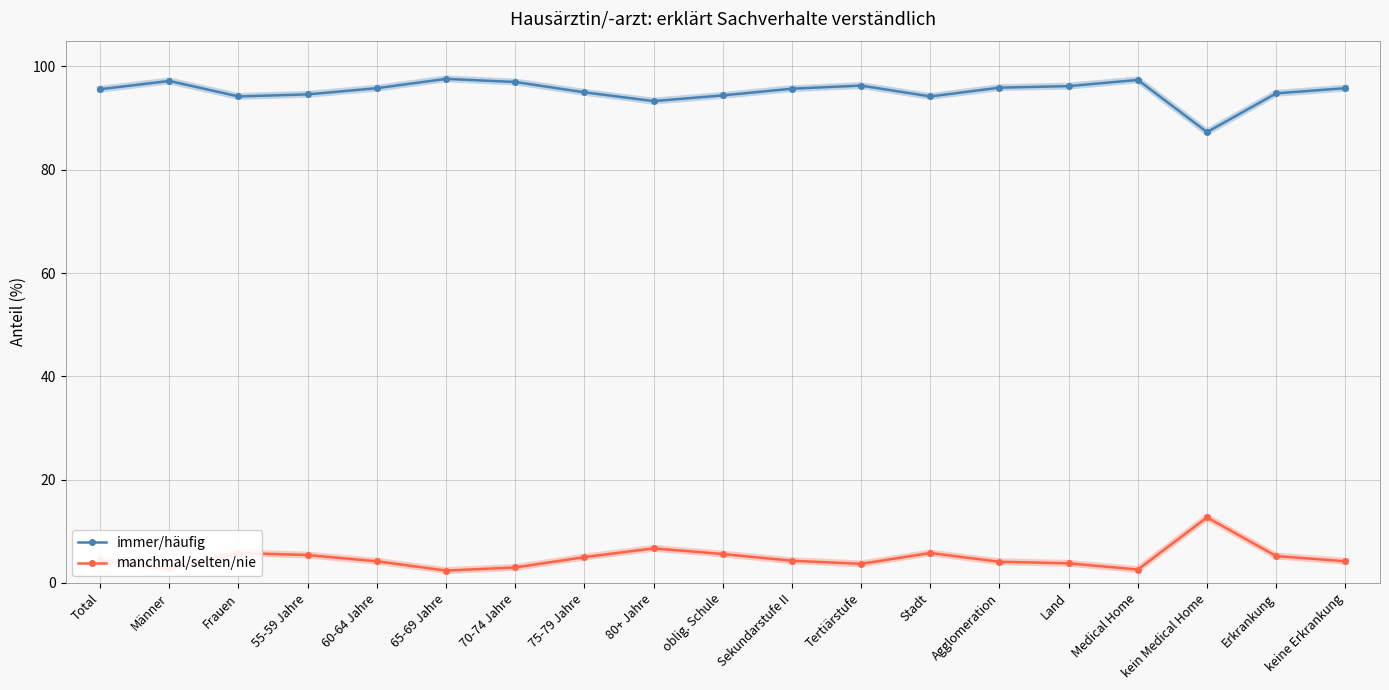

True or false: immer/häufig and manchmal/selten/nie cross at least once.

False